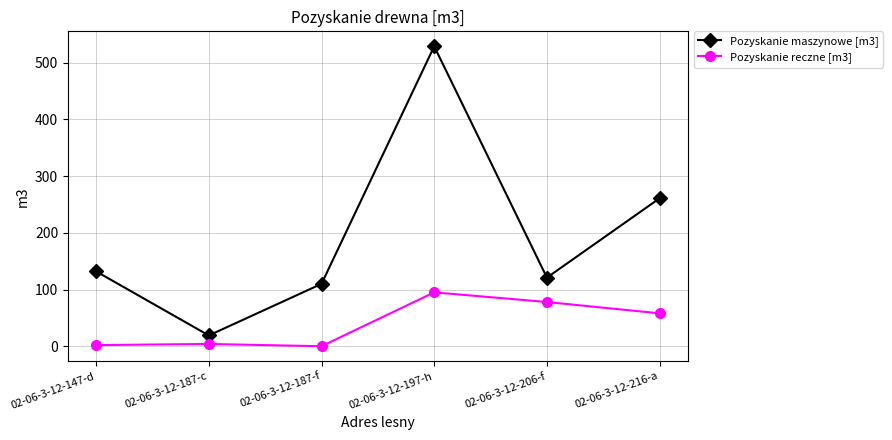

List the series in order of their peak value, lowest first.

Pozyskanie reczne [m3], Pozyskanie maszynowe [m3]